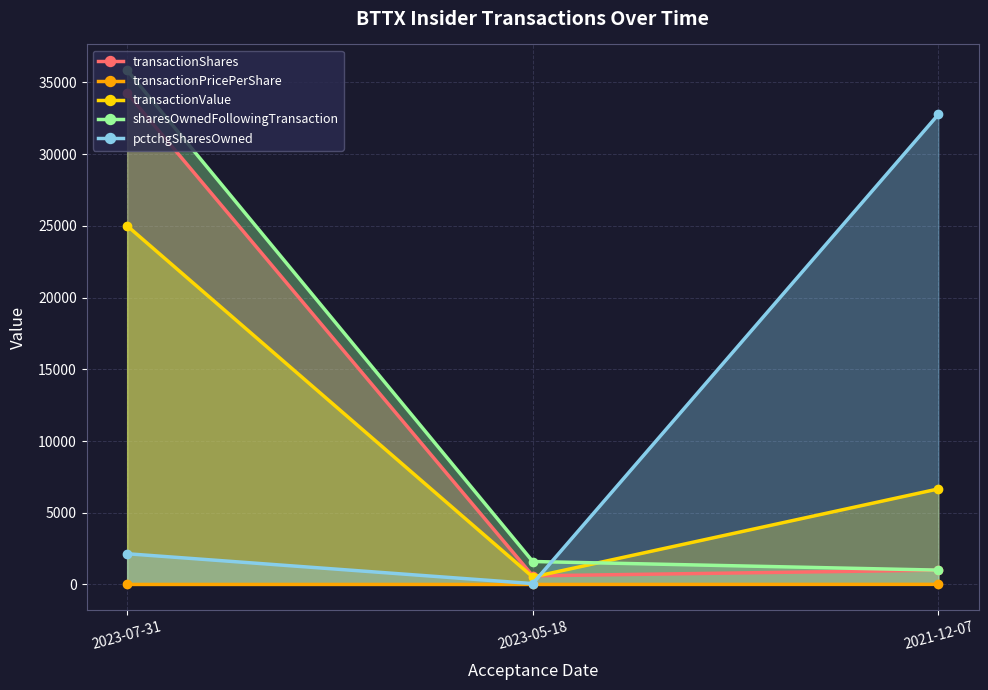

How many values in the transactionValue series exceed 6660?

1